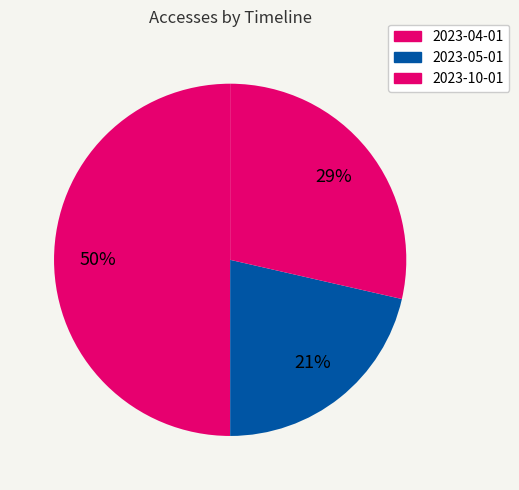

Does any single category account for the majority?

No